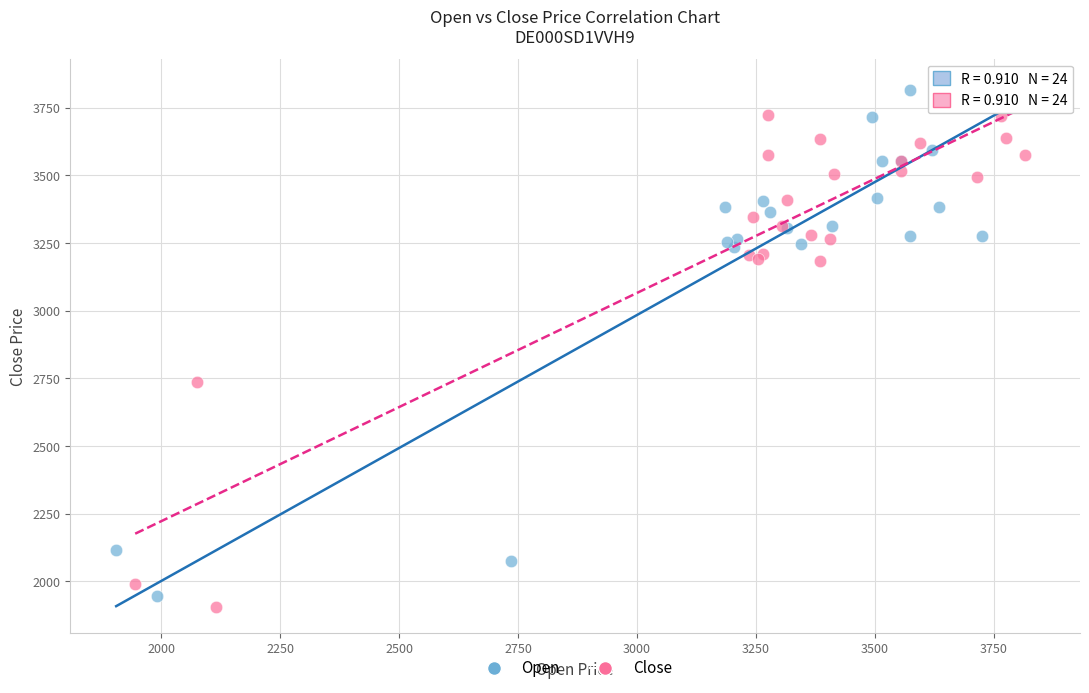

Which series reaches the maximum Y coordinate?

Open